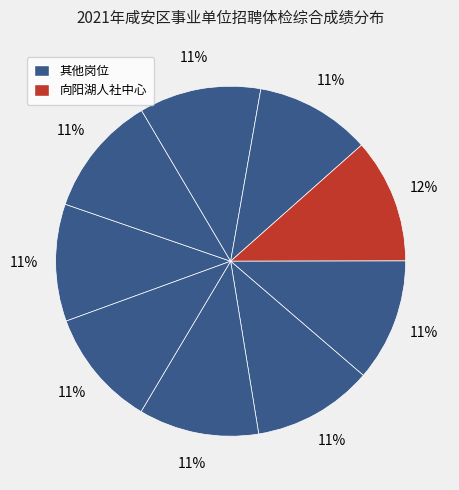

How many slices are in this pie chart?

9